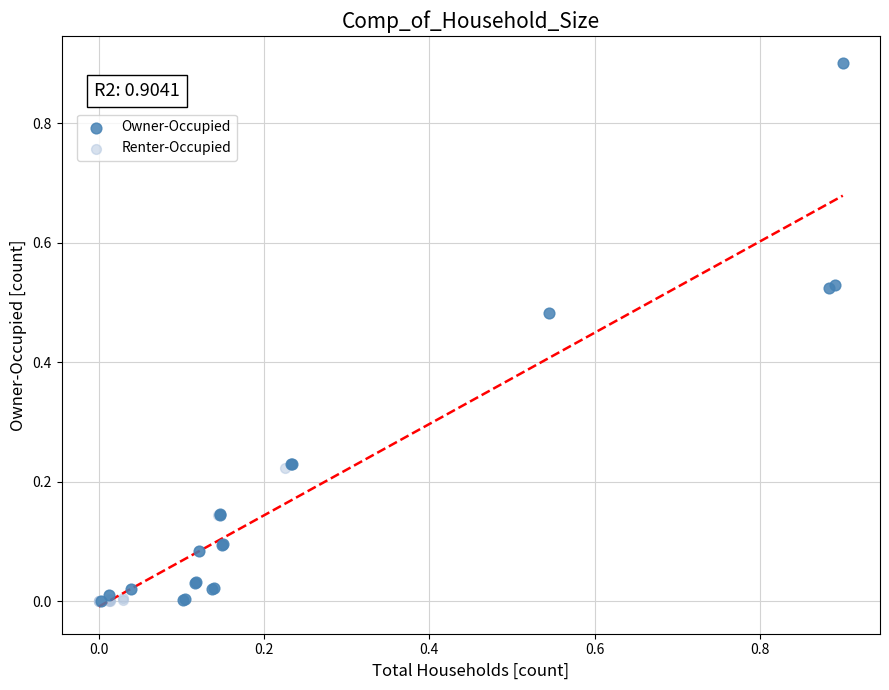

Which series contains the highest Y value?

Owner-Occupied